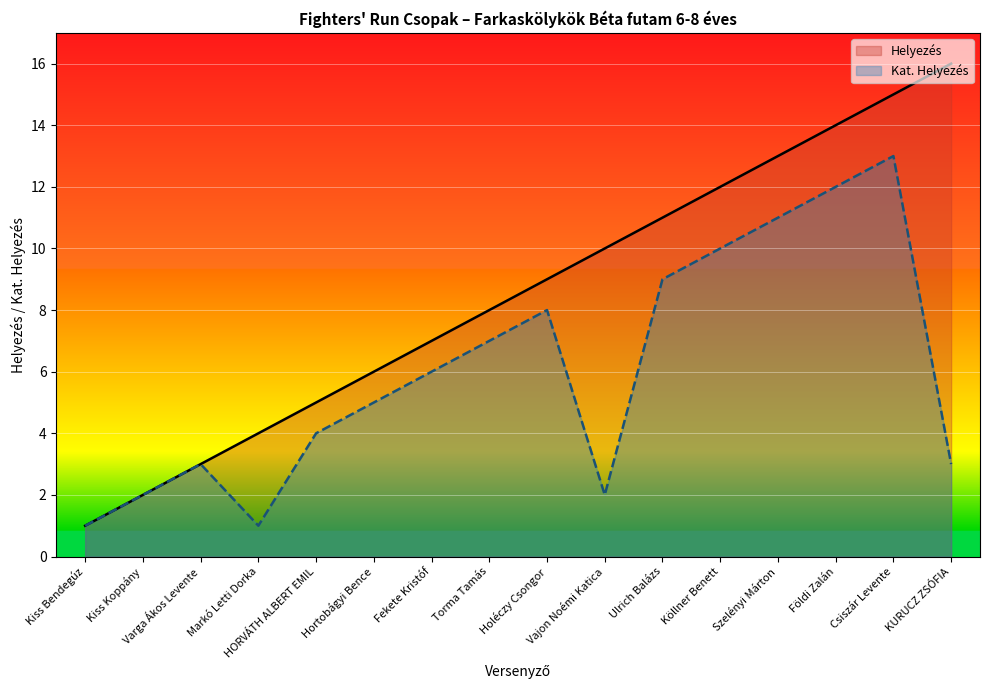

True or false: Kat. Helyezés and Helyezés intersect in this chart.

False